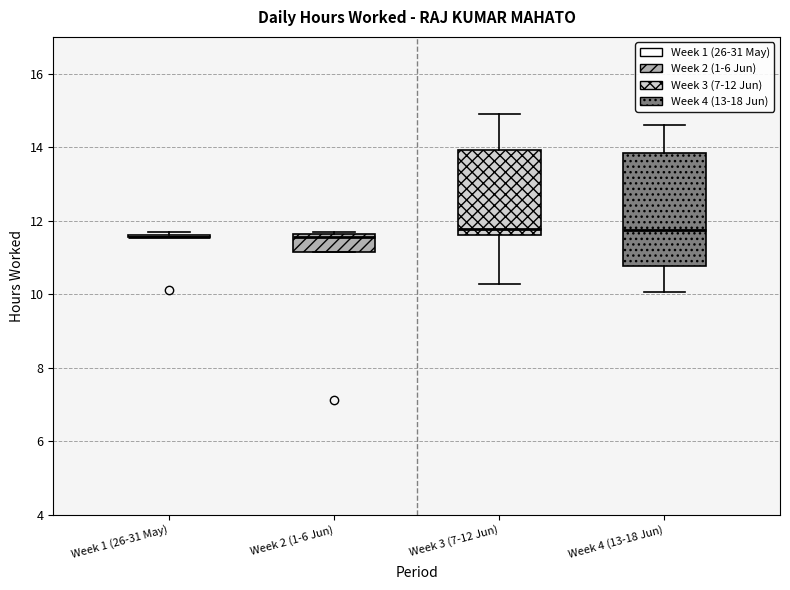

Reading left to right, read every box against the y-axis: the position of its median line, the range the box covers, and the ends of its whiskers. The values are not printed on the chart, so give them approximately, as read against the axis.

Week 1 (26-31 May): box collapsed to a line at 11.6, whiskers 11.6 to 11.6
Week 2 (1-6 Jun): median 11.6 (just below the box's upper edge), box 11.2 to 11.6, whiskers 11.2 to 11.6
Week 3 (7-12 Jun): median 11.8, box 11.6 to 14.0, whiskers 10.2 to 15.0
Week 4 (13-18 Jun): median 11.8, box 10.8 to 13.8, whiskers 10.0 to 14.6